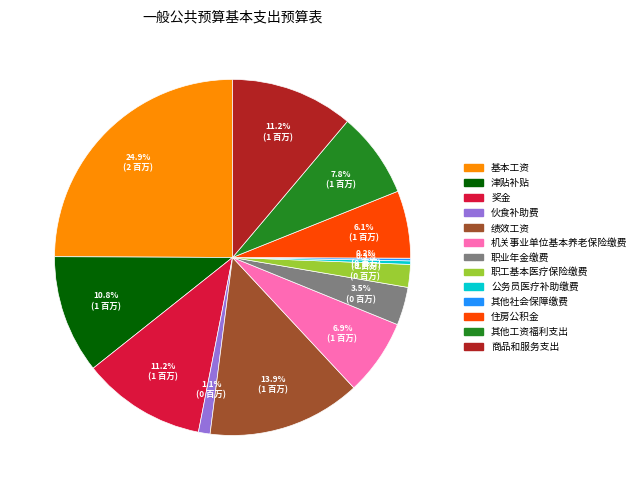

What is the largest slice in the pie chart?

基本工资